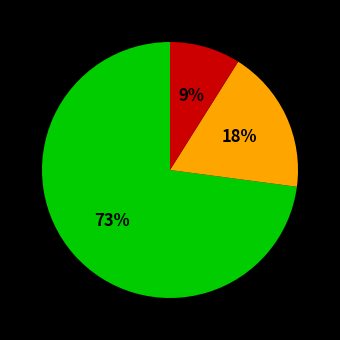

How many segments does this pie chart have?

3